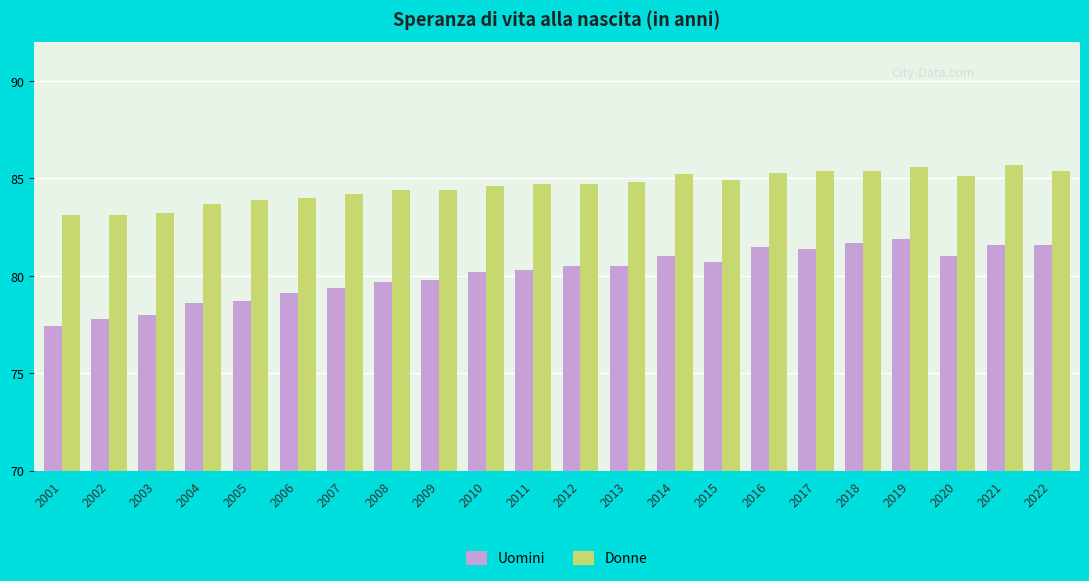

Which series has the largest total across all categories?

Donne